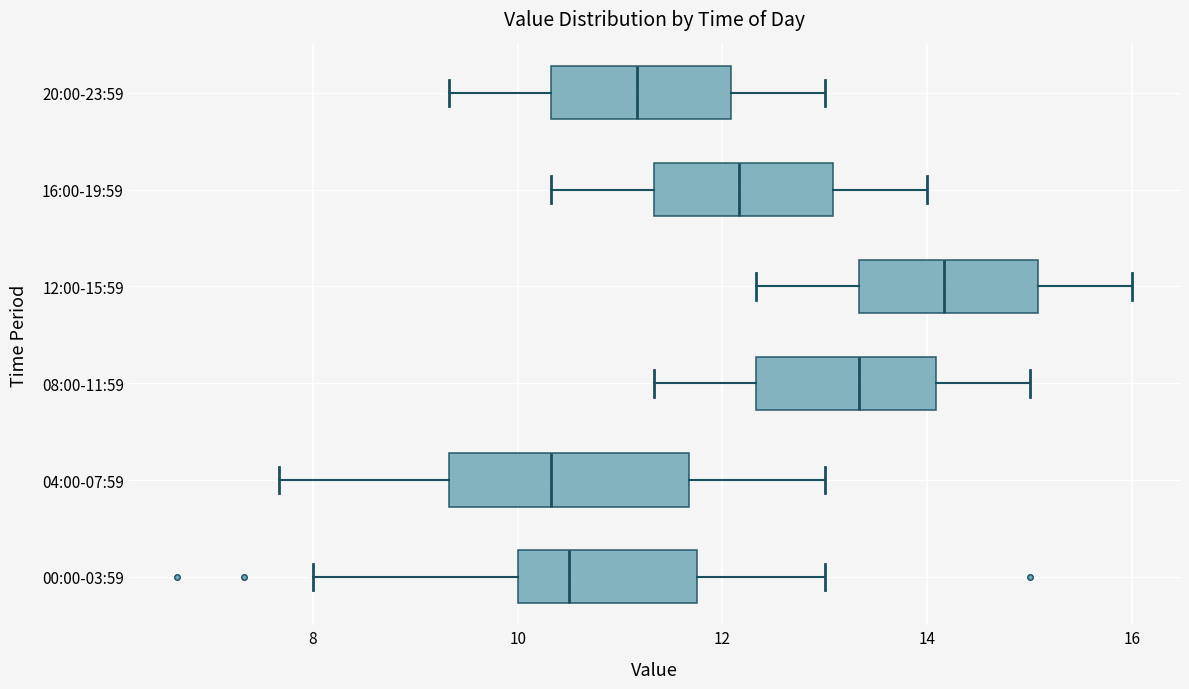

Where does the median line of the box for 04:00-07:59 sit on the x-axis? The values are not printed on the chart, so give them approximately, as read against the axis.

10.4